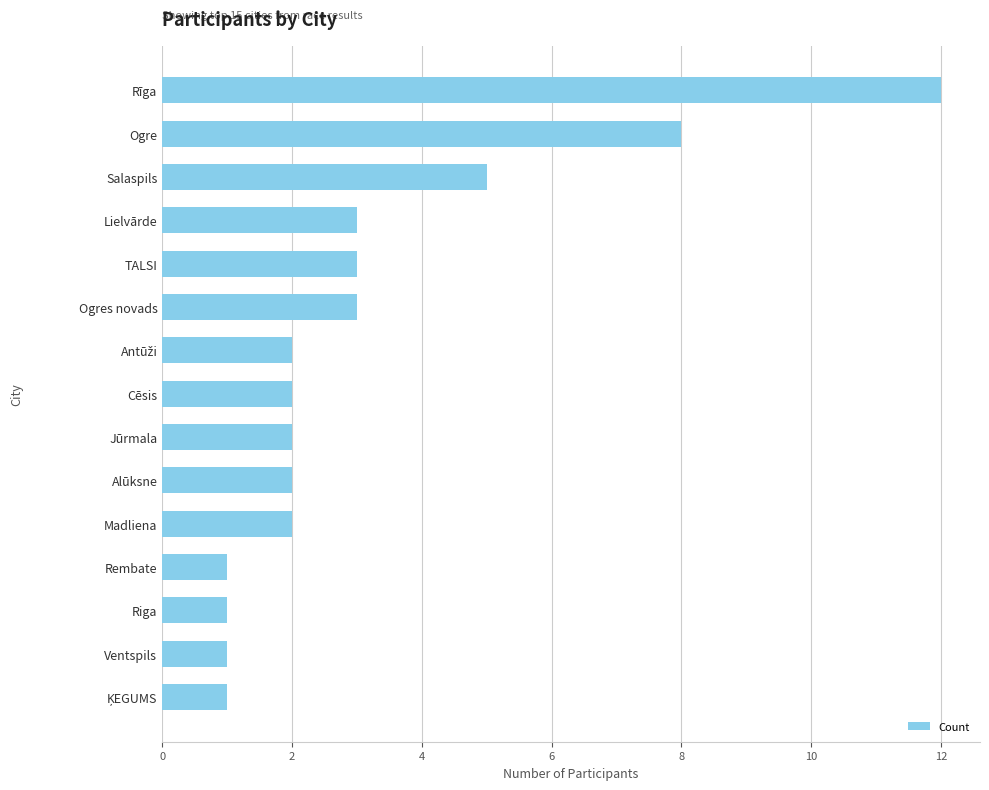

At which label is the value closest to 6?

Salaspils